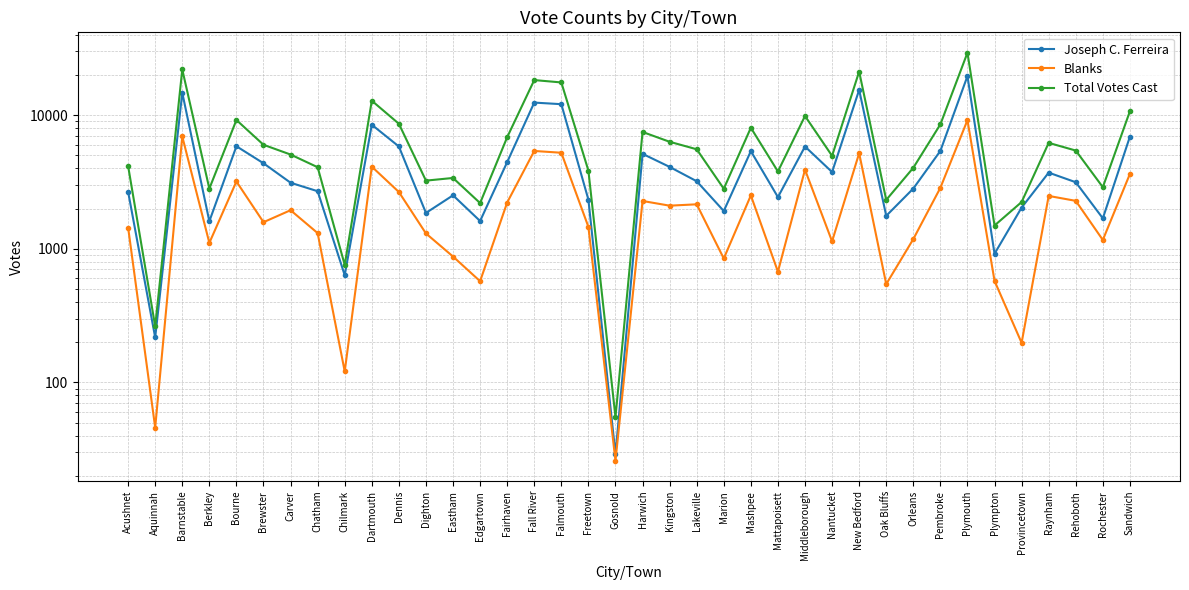

What position from the right is Aquinnah?

37